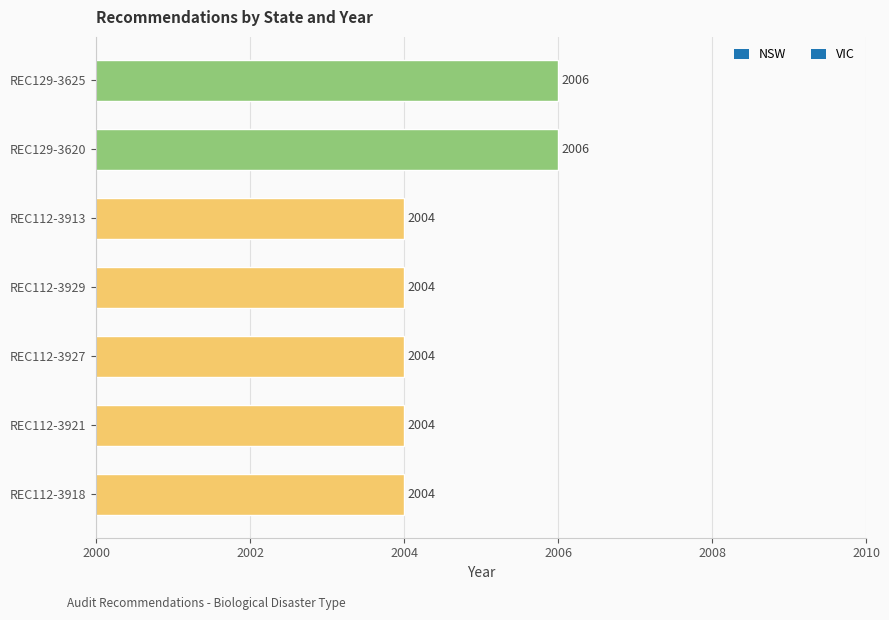

What is the difference between the maximum and minimum values?

2